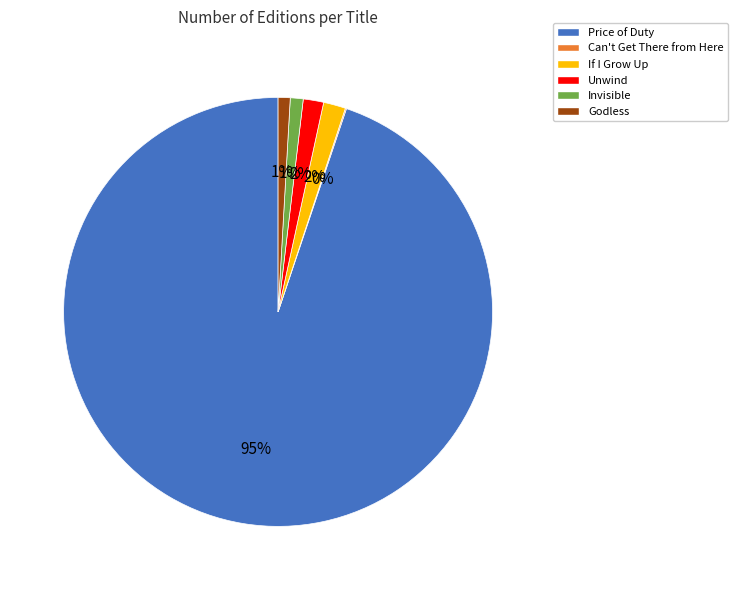

True or false: Unwind accounts for 2% of the total.

True